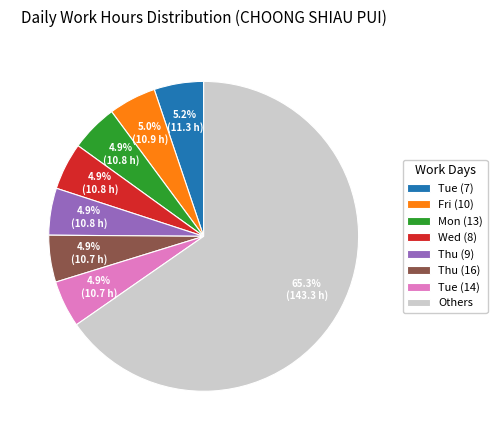

To the nearest percent, what is the difference between the largest and smallest slice percentages?

60%